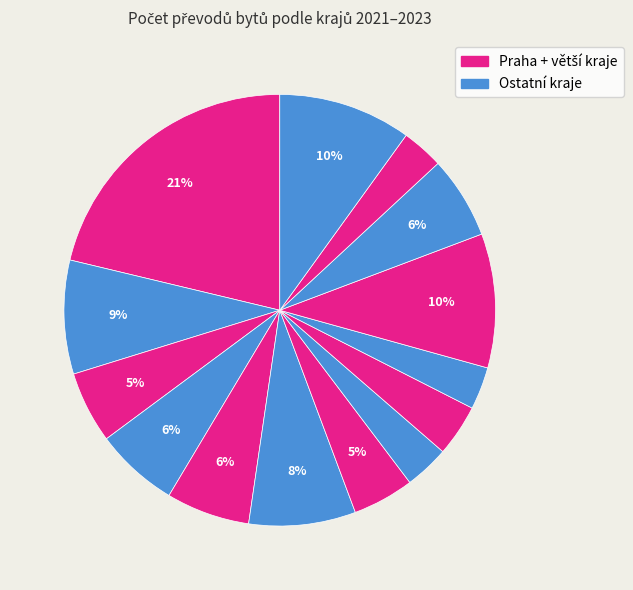

How many segments does this pie chart have?

14